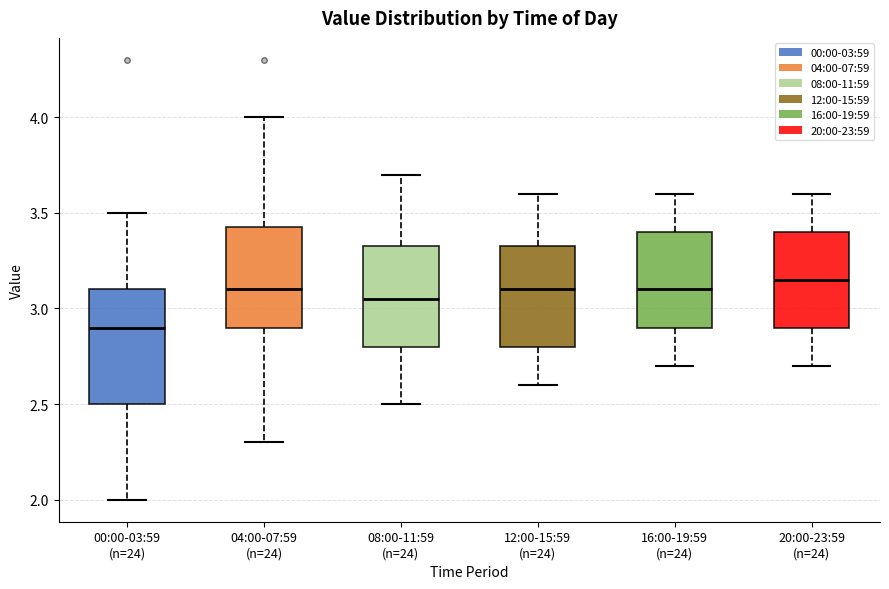

Reading left to right, transcribe this box plot: for each box, give where its median line is, the range the box spans, and where its two whiskers end, as read against the y-axis. The values are not printed on the chart, so give them approximately, as read against the axis.

00:00-03:59 (n=24): median 2.90, box 2.50 to 3.10, whiskers 2.00 to 3.50
04:00-07:59 (n=24): median 3.10, box 2.90 to 3.45, whiskers 2.30 to 4.00
08:00-11:59 (n=24): median 3.05, box 2.80 to 3.35, whiskers 2.50 to 3.70
12:00-15:59 (n=24): median 3.10, box 2.80 to 3.35, whiskers 2.60 to 3.60
16:00-19:59 (n=24): median 3.10, box 2.90 to 3.40, whiskers 2.70 to 3.60
20:00-23:59 (n=24): median 3.15, box 2.90 to 3.40, whiskers 2.70 to 3.60